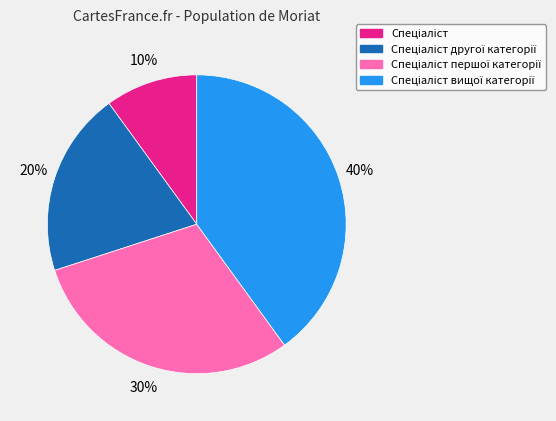

To the nearest percent, what is the average slice percentage?

25%